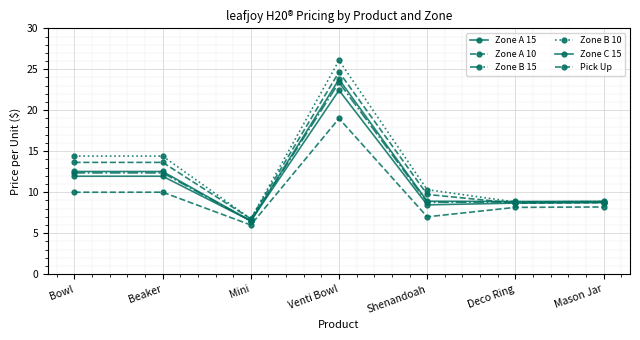

The Zone A 15 series shows 8.5 at Shenandoah. True or false?

True